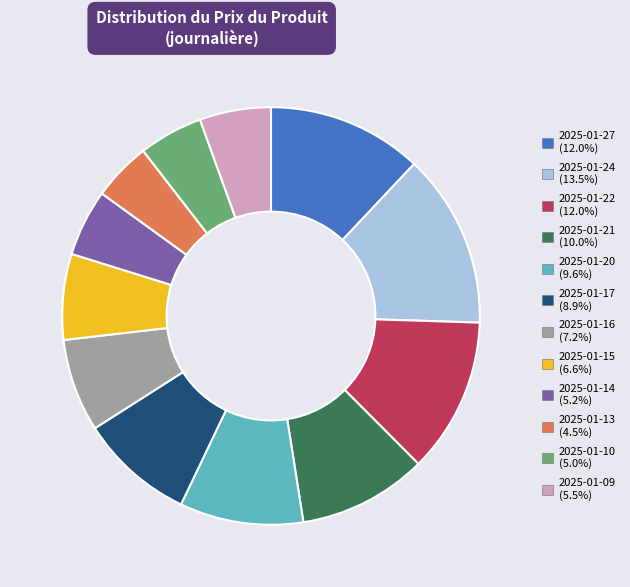

What is the ratio of the value at 2025-01-15 (6.6%) to the value at 2025-01-21 (10.0%)?

0.7